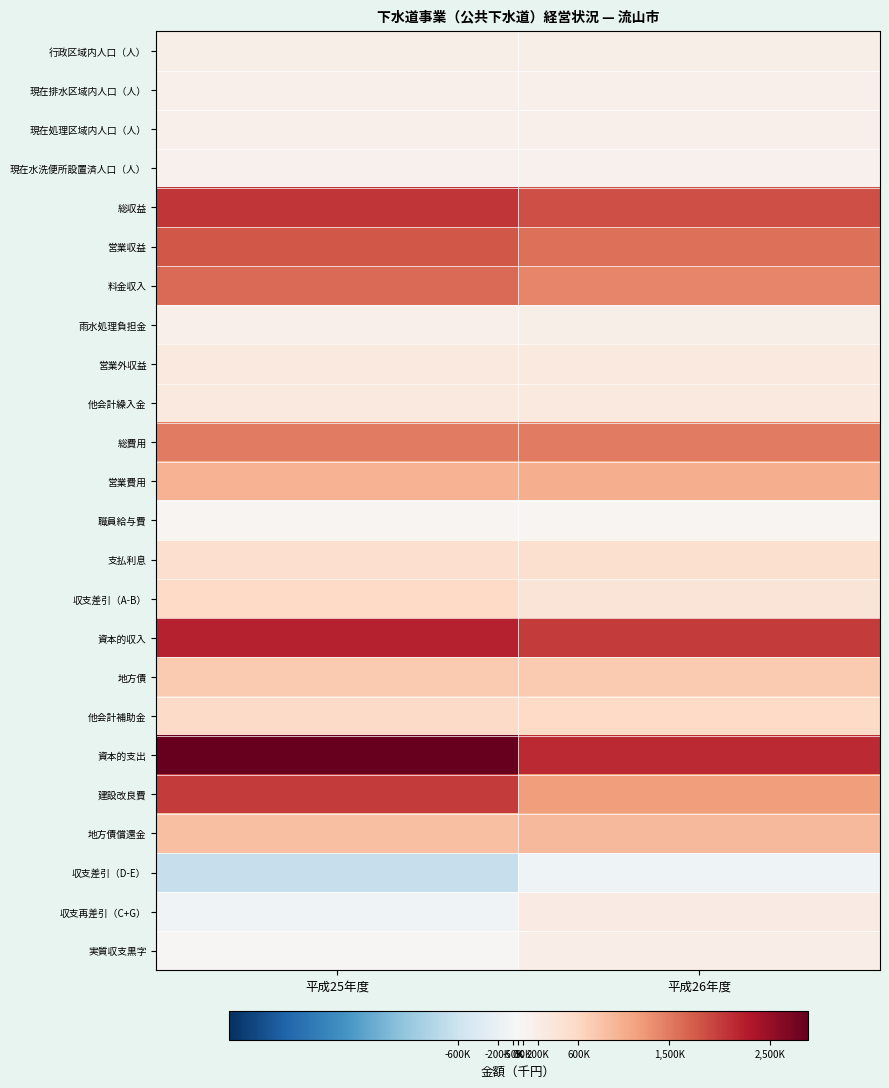

Reading right to left, what are all the values shown in this chart?

行政区域内人口（人）: 平成26年度=173556	平成25年度=170493
現在排水区域内人口（人）: 平成26年度=141744	平成25年度=136279
現在処理区域内人口（人）: 平成26年度=141744	平成25年度=136279
現在水洗便所設置済人口（人）: 平成26年度=132247	平成25年度=129201
総収益: 平成26年度=1863626	平成25年度=2060647
営業収益: 平成26年度=1583667	平成25年度=1783572
料金収入: 平成26年度=1408223	平成25年度=1630727
雨水処理負担金: 平成26年度=175444	平成25年度=152845
営業外収益: 平成26年度=279959	平成25年度=277075
他会計繰入金: 平成26年度=279226	平成25年度=276003
総費用: 平成26年度=1503122	平成25年度=1485150
営業費用: 平成26年度=1043066	平成25年度=1003995
職員給与費: 平成26年度=65224	平成25年度=67264
支払利息: 平成26年度=460056	平成25年度=481155
収支差引（A-B）: 平成26年度=360504	平成25年度=575497
資本的収入: 平成26年度=2020494	平成25年度=2206612
地方債: 平成26年度=754700	平成25年度=755400
他会計補助金: 平成26年度=580079	平成25年度=561152
資本的支出: 平成26年度=2153887	平成25年度=2877401
建設改良費: 平成26年度=1212785	平成25年度=2012108
地方債償還金: 平成26年度=941102	平成25年度=865293
収支差引（D-E）: 平成26年度=-133393	平成25年度=-670789
収支再差引（C+G）: 平成26年度=227111	平成25年度=-95292
実質収支黒字: 平成26年度=182262	平成25年度=23580